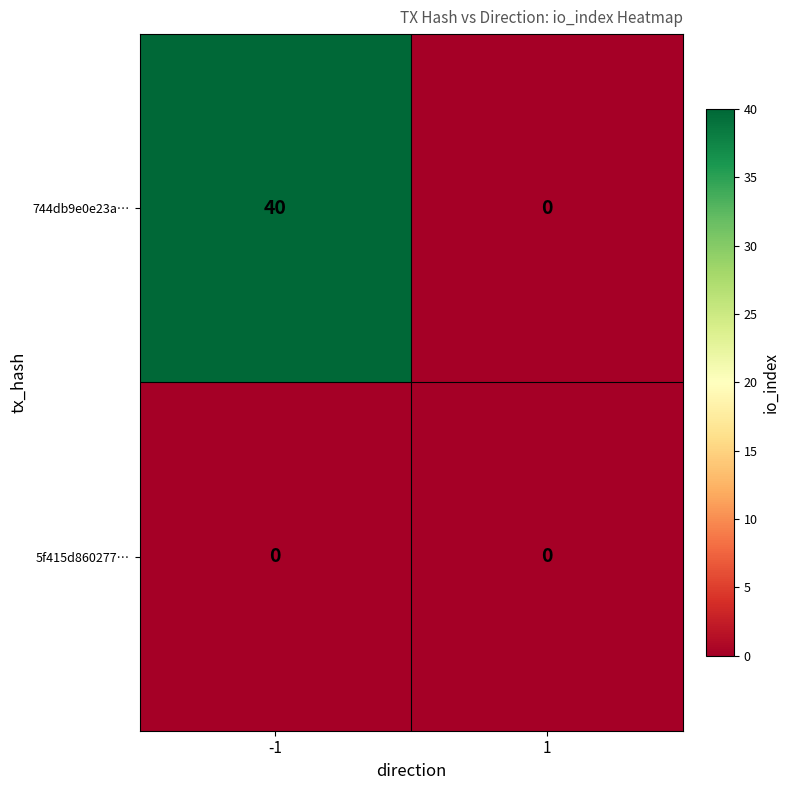

What is the maximum value shown in the chart?

40